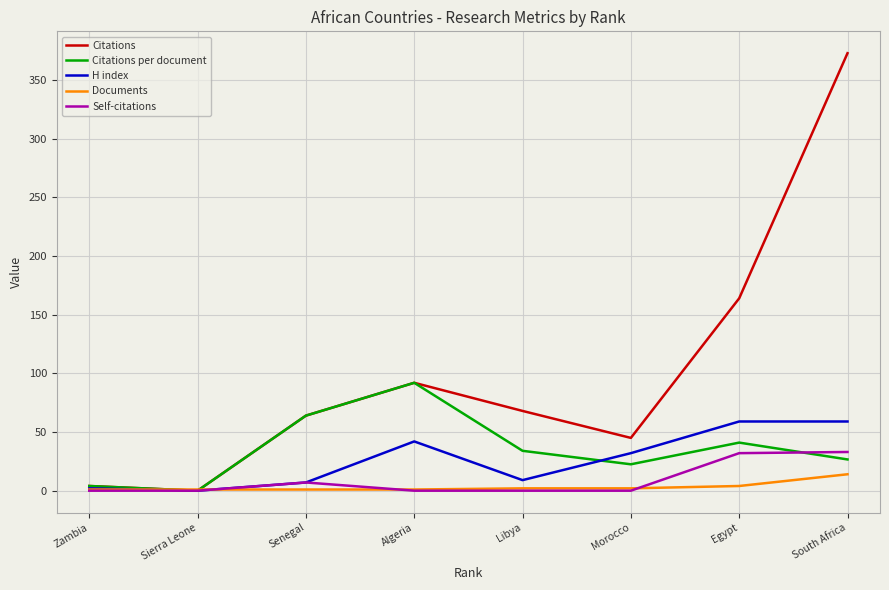

What is the total value across all series at Egypt?

300.0